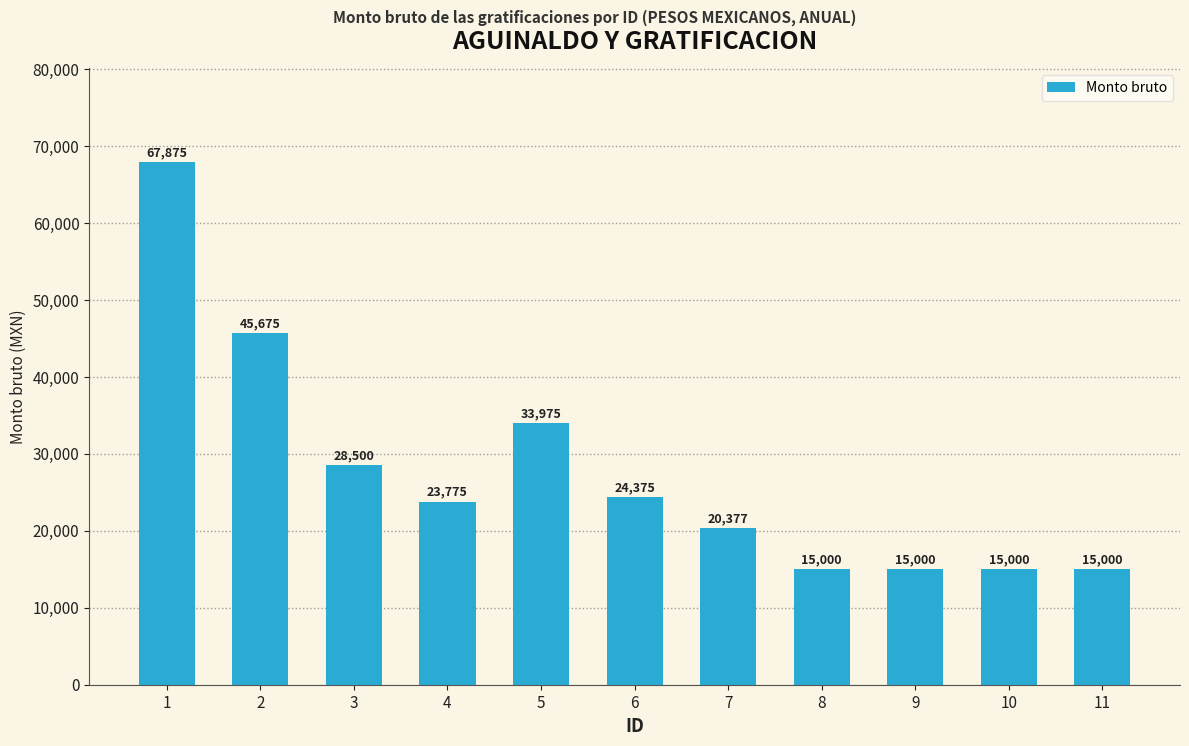

Which label corresponds to the largest value in the chart?

1